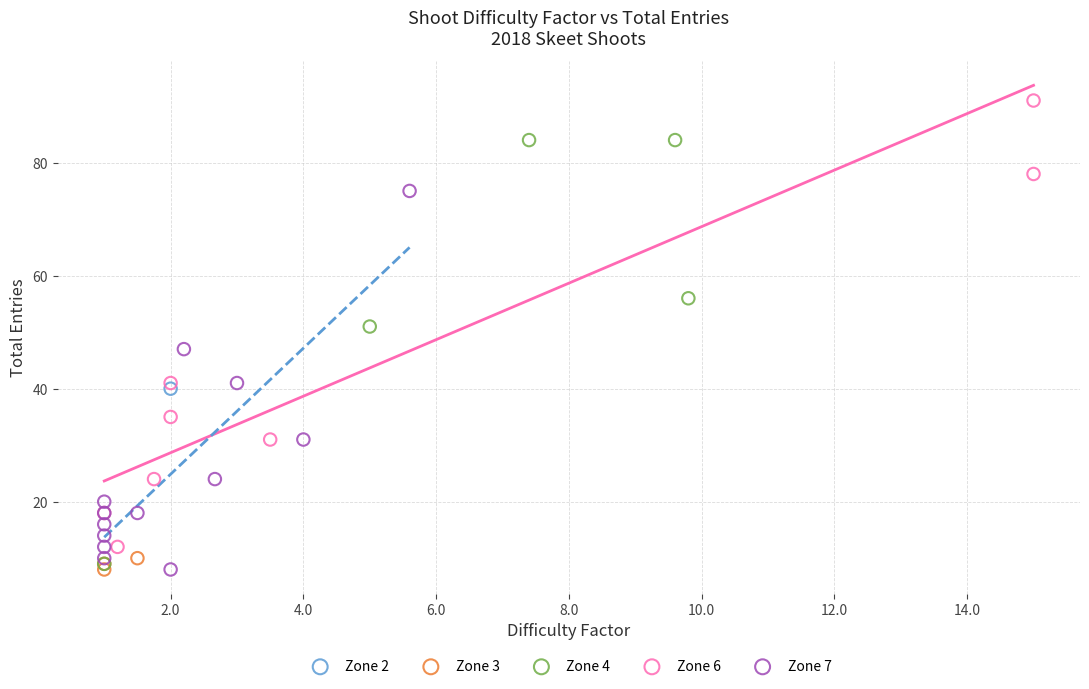

What are all the series names shown in the legend?

Zone 2, Zone 3, Zone 4, Zone 6, Zone 7